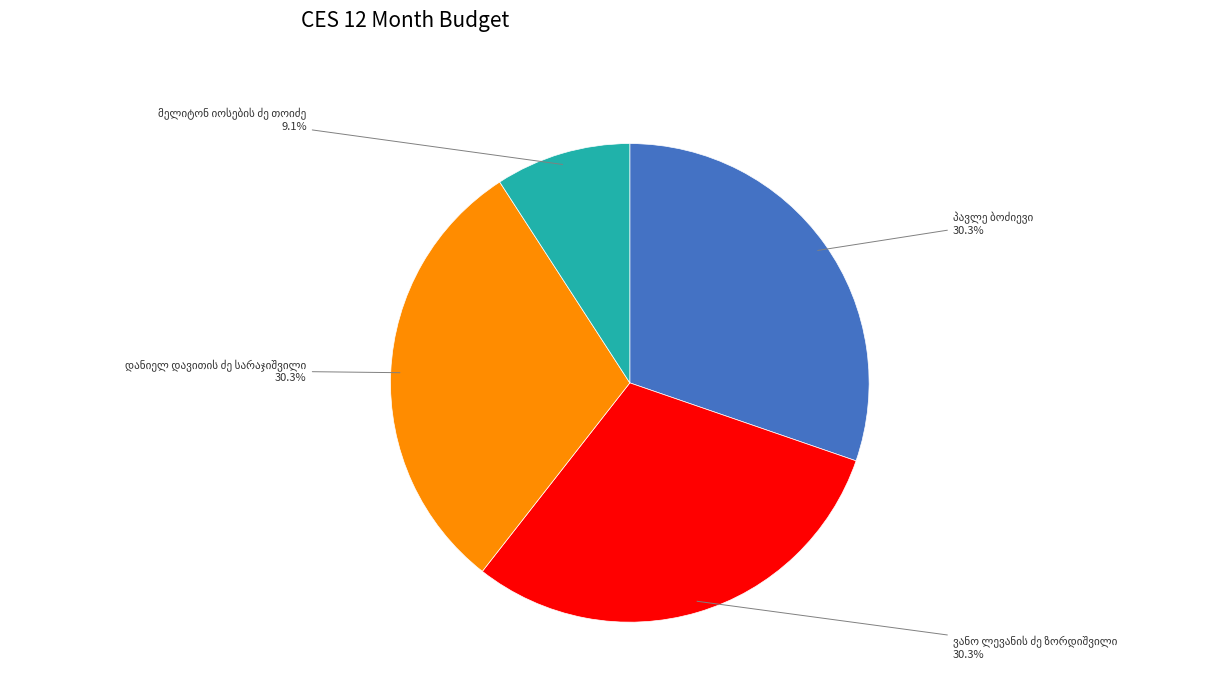

Is there any slice that represents more than half of the pie?

No